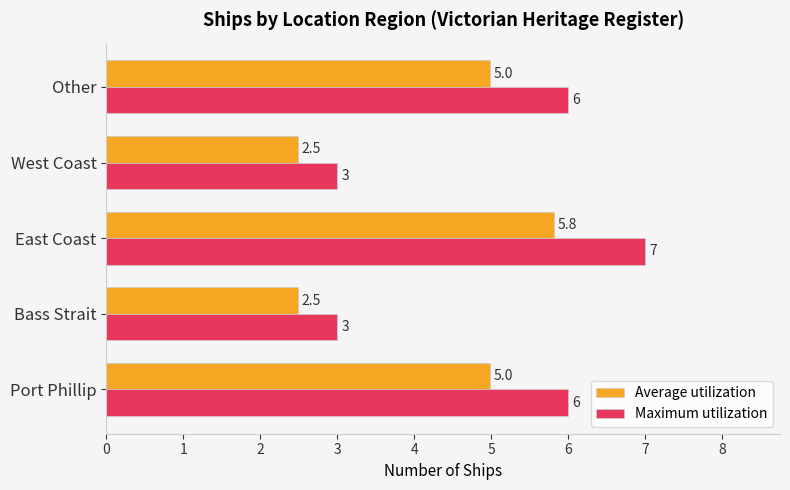

What is the approximate value of Maximum utilization at Other?

6.0